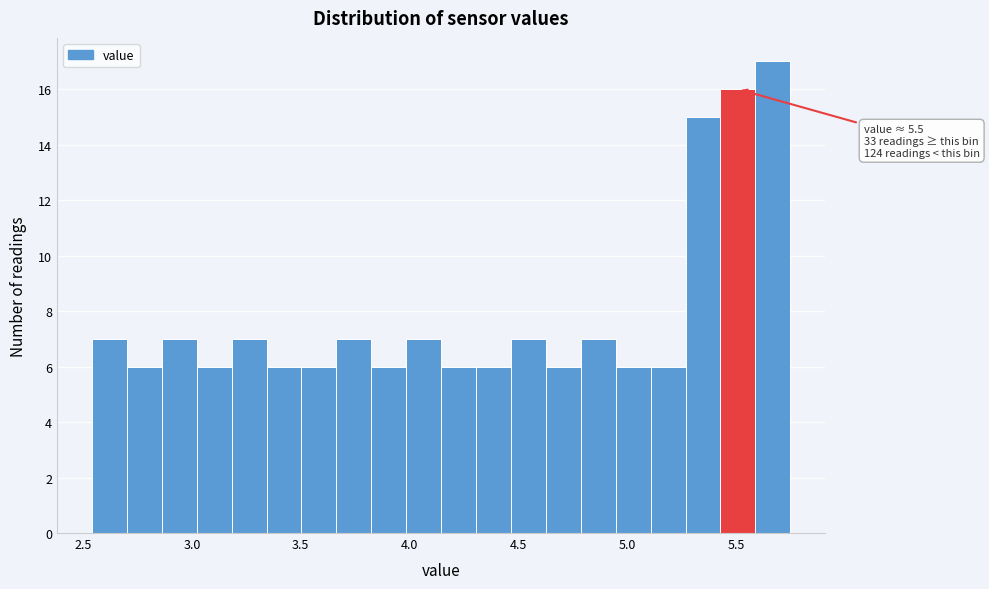

Around what value on the x-axis is the tallest bar? Give the approximate position of its centre, as read against the axis.

5.65